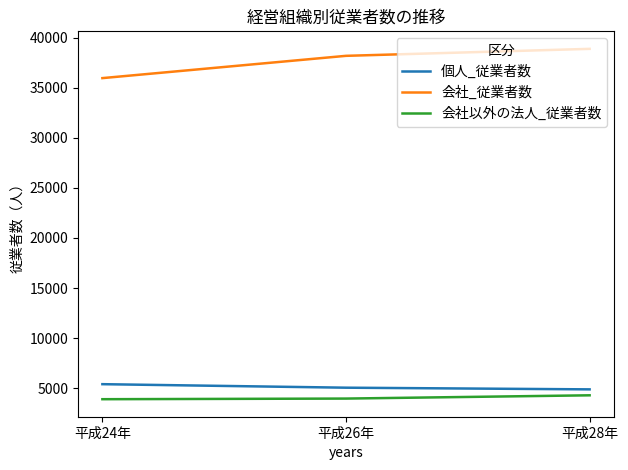

What is the sum of all 会社_従業者数 values?

112995